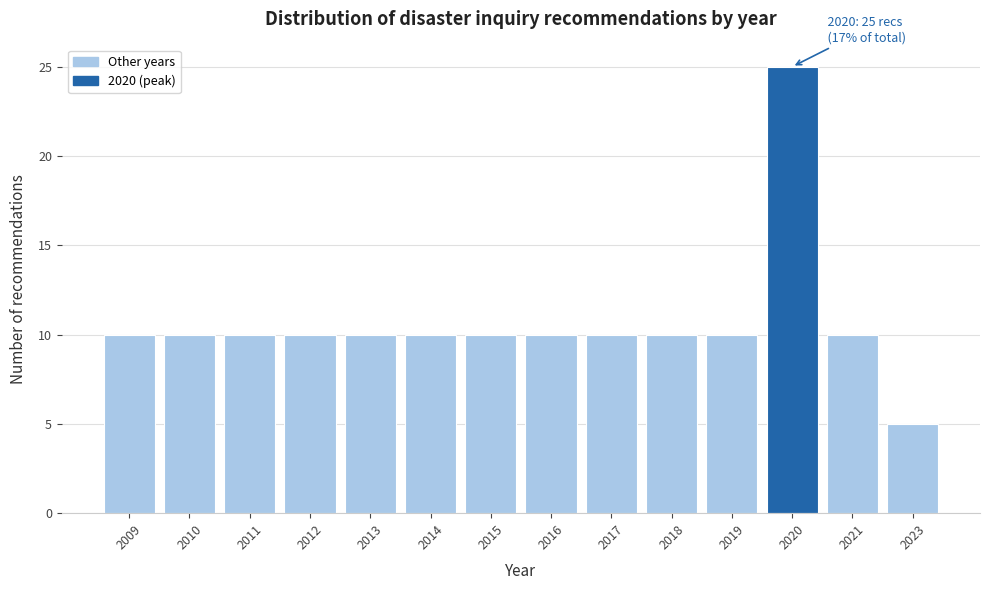

Reading left to right, transcribe all the data shown in this chart.

10	10	10	10	10	10	10	10	10	10	10	25	10	5